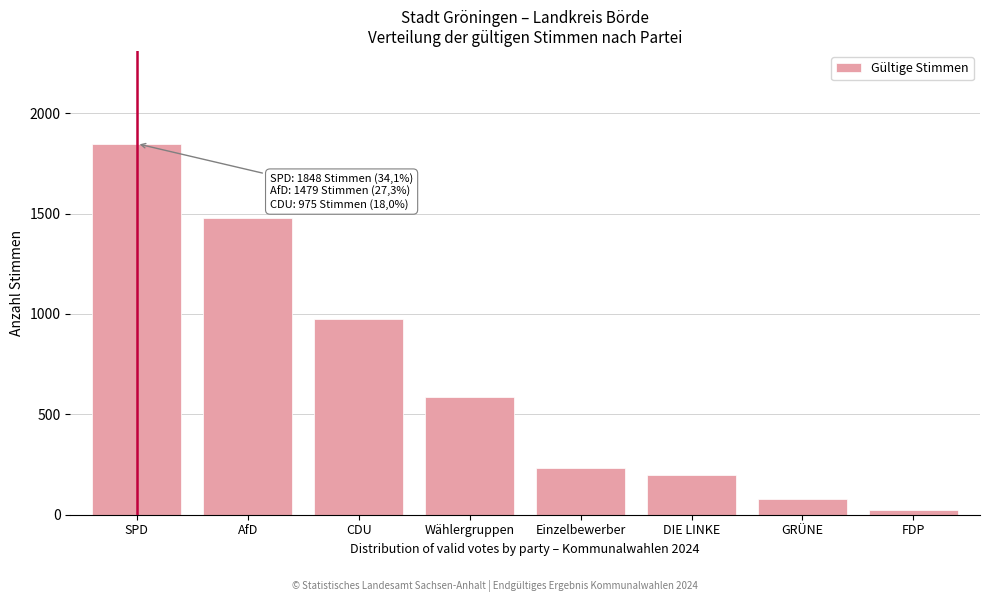

Reading left to right, extract all data points from this chart.

1848	1479	975	587	232	200	76	24